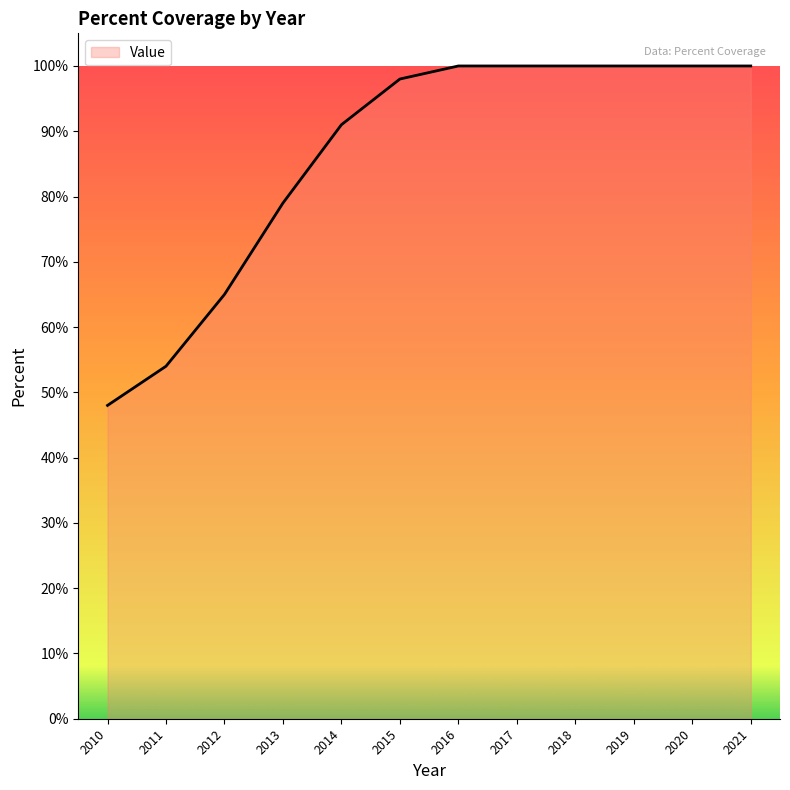

Between 2015 and 2011, which is larger?

2015